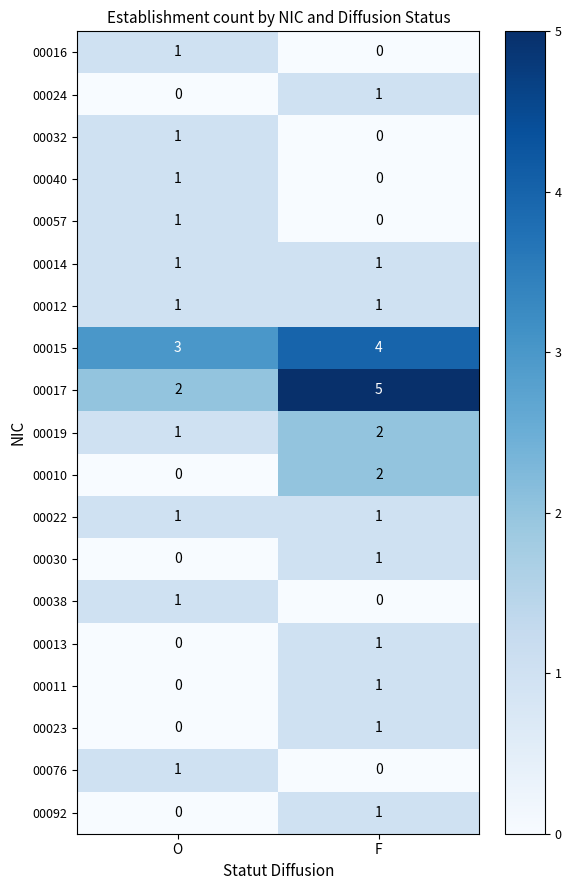

Is it true that 00024 equals 0 at O?

True